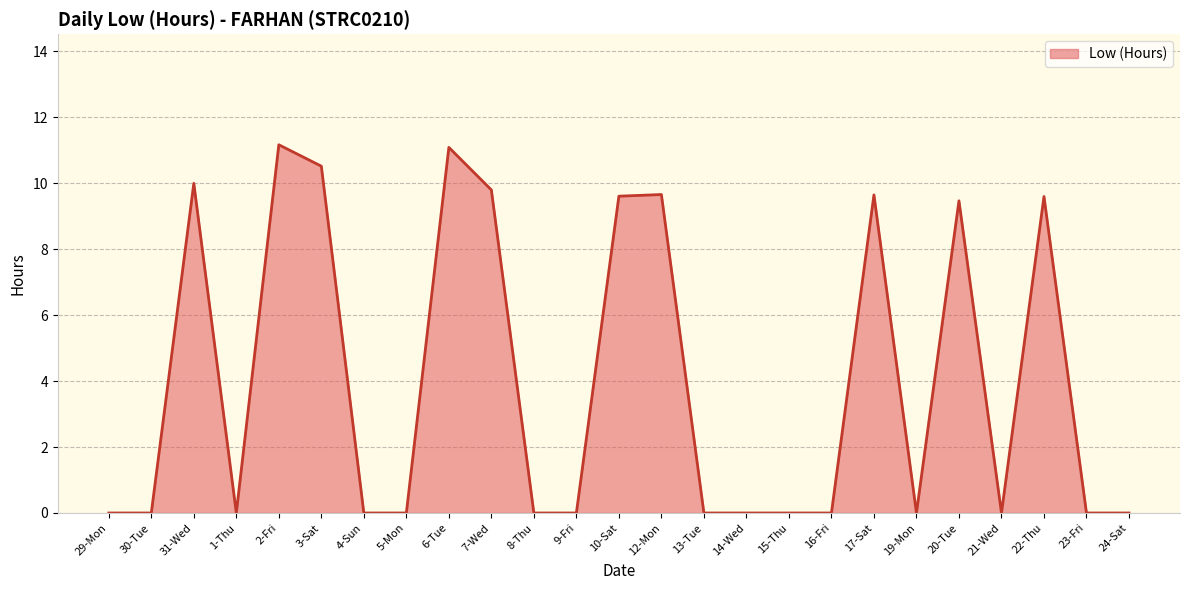

Approximately how many times larger is the value at 3-Sat compared to 20-Tue?

1.1